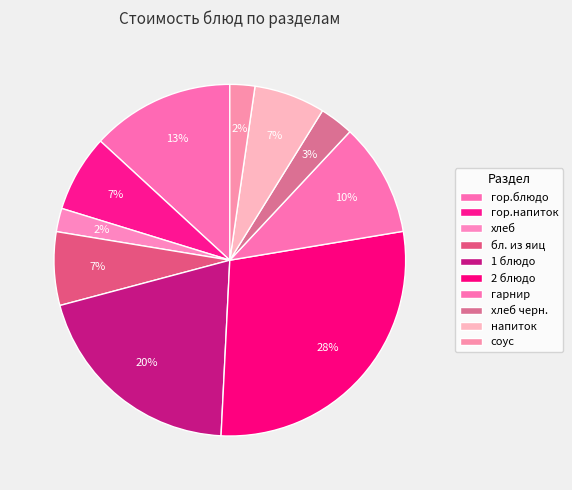

Is there a majority slice in this chart?

No